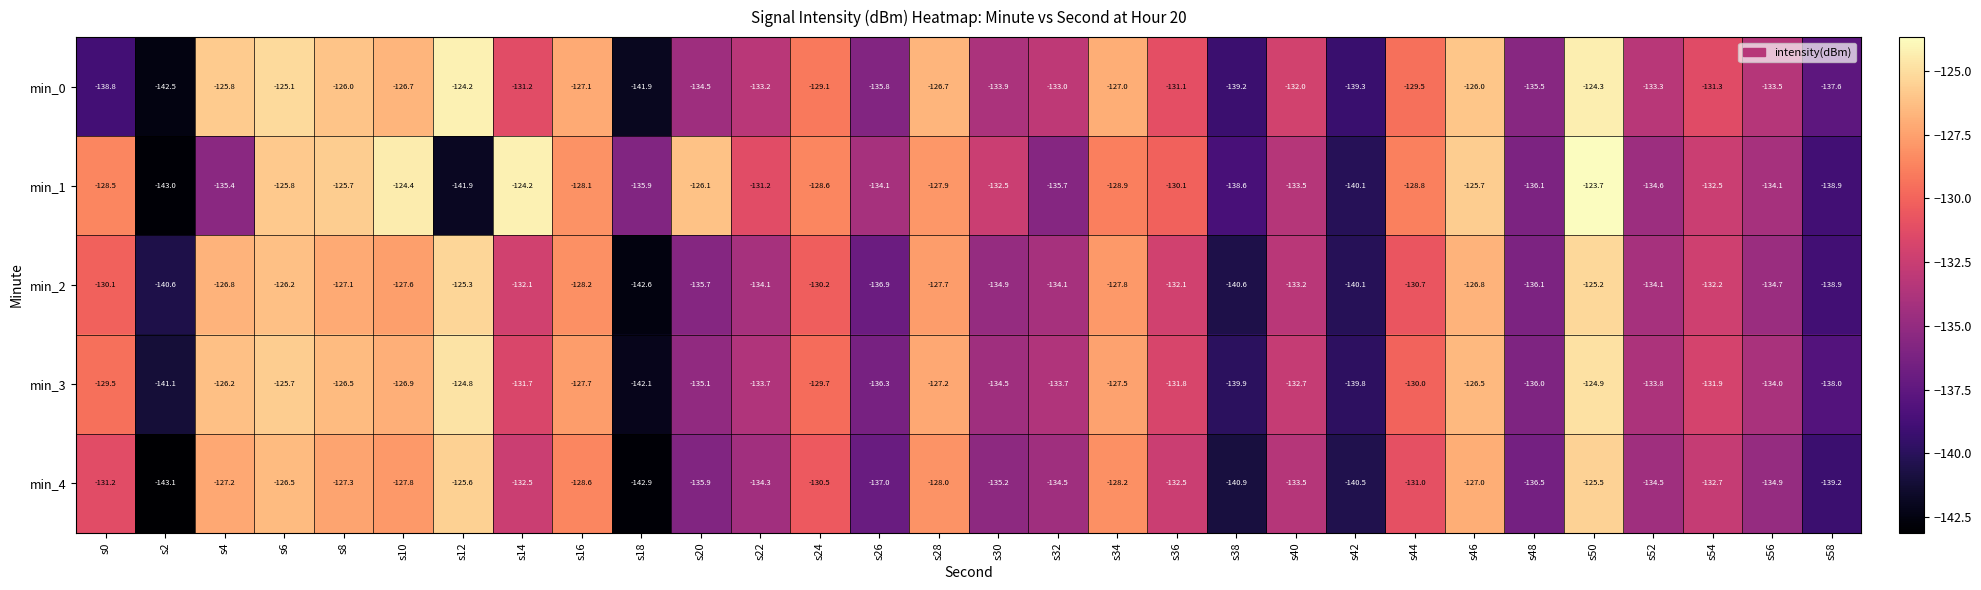

What is the difference between the maximum and minimum values in the min_0 series?

18.3